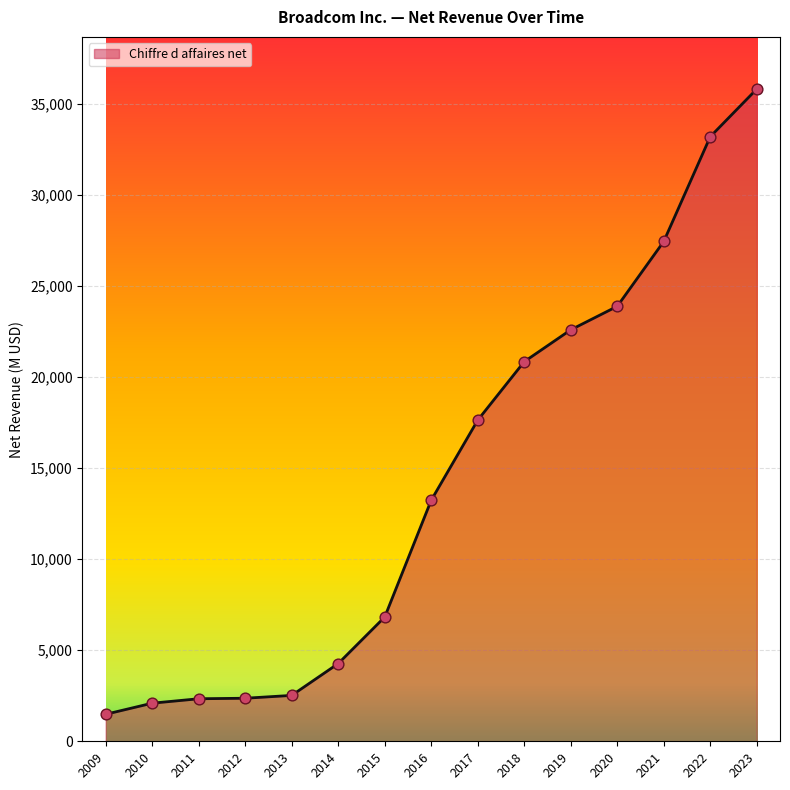

Approximately how many times larger is the value at 2010 compared to 2012?

0.9